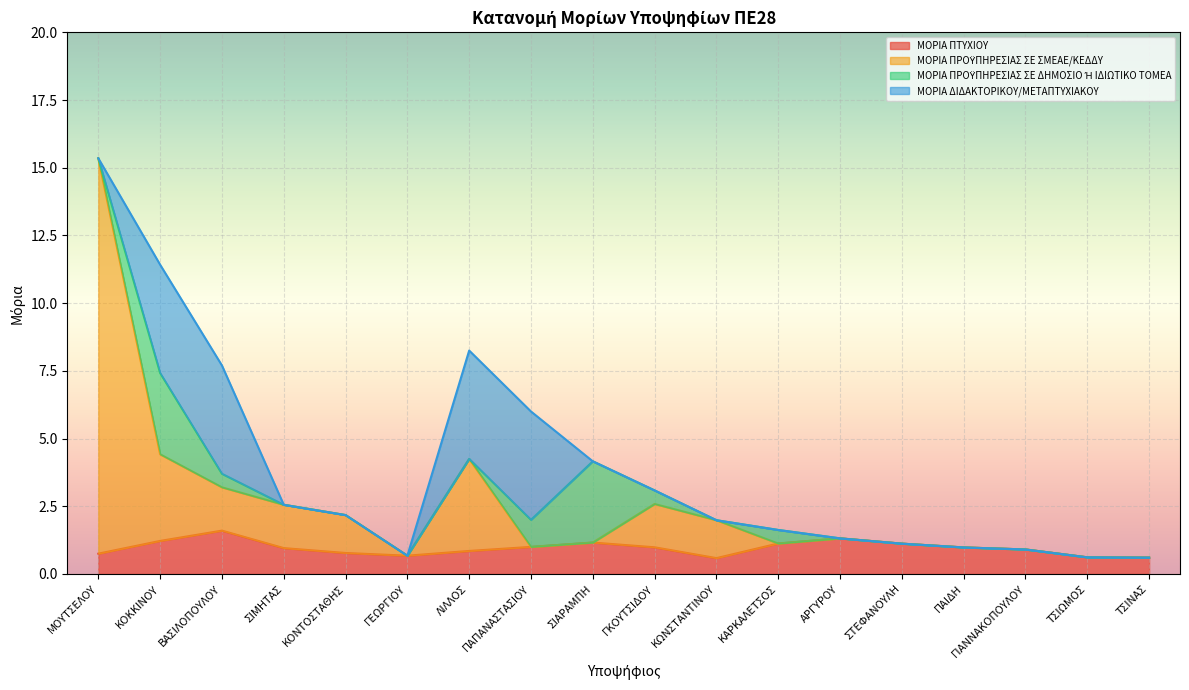

What is the minimum value for ΜΟΡΙΑ ΠΤΥΧΙΟΥ?

0.6